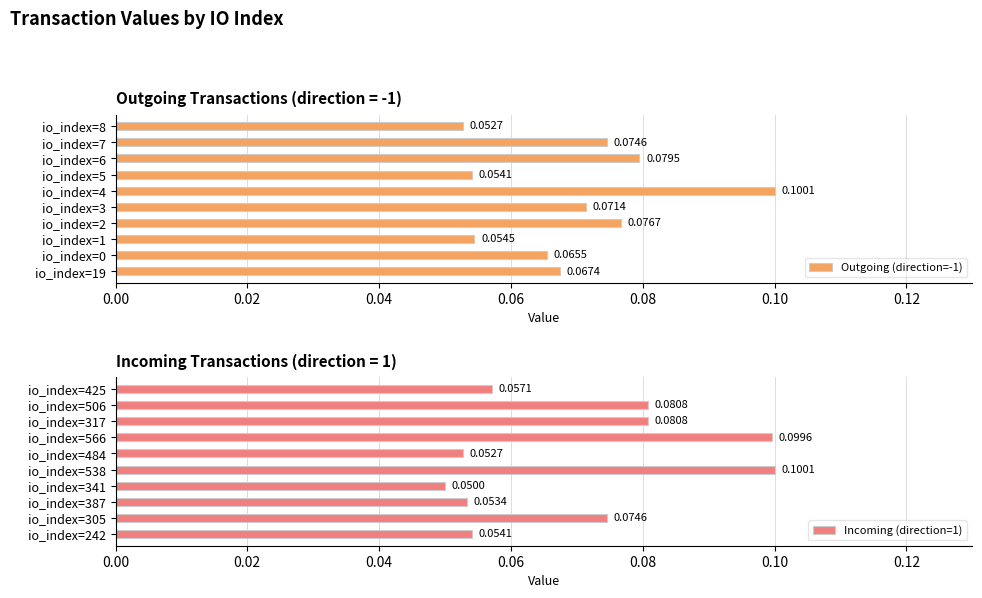

Read the Outgoing (direction=-1) value at io_index=0.

0.1